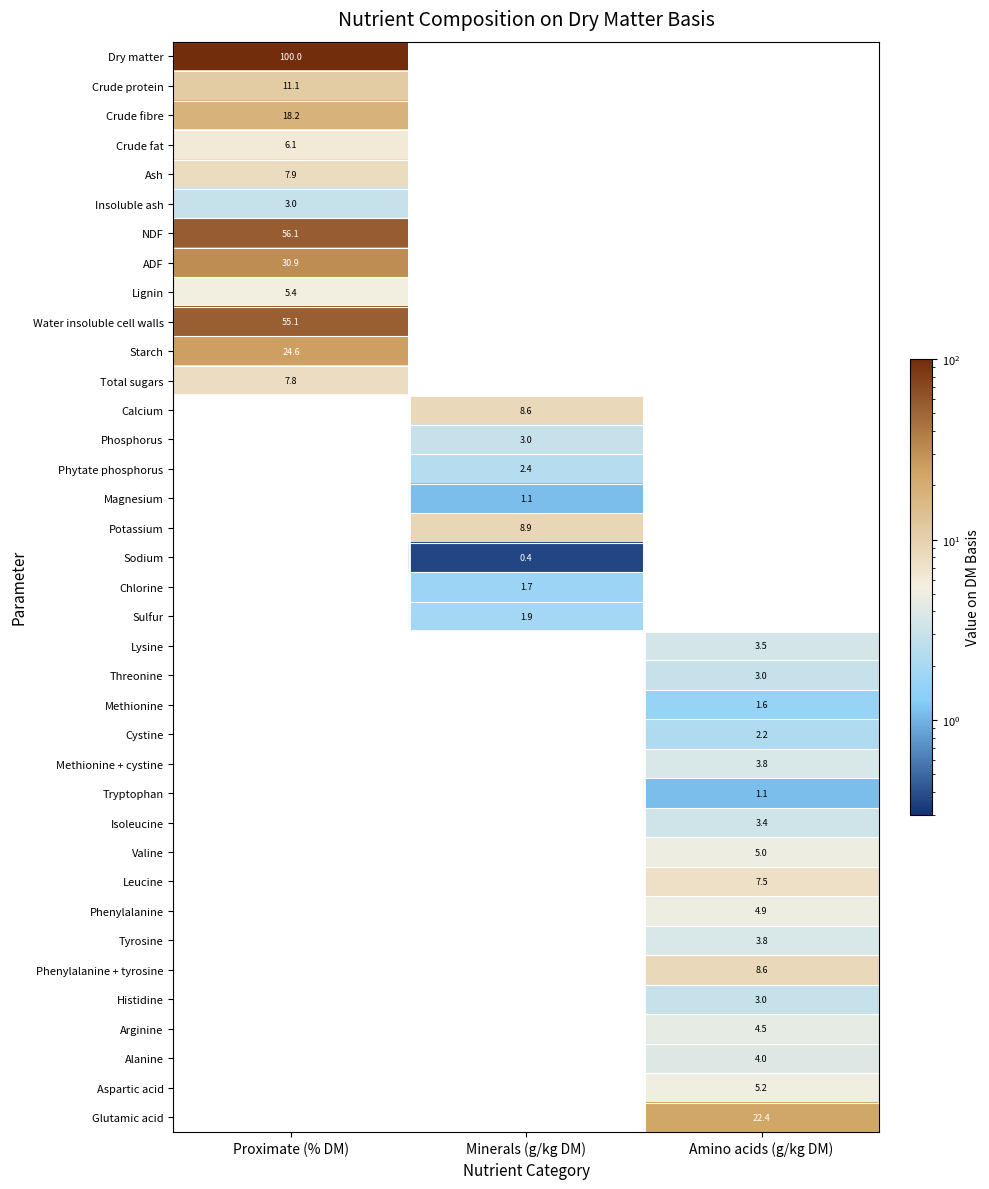

The value of Aspartic acid at Amino acids (g/kg DM) is 1.8. True or false?

False